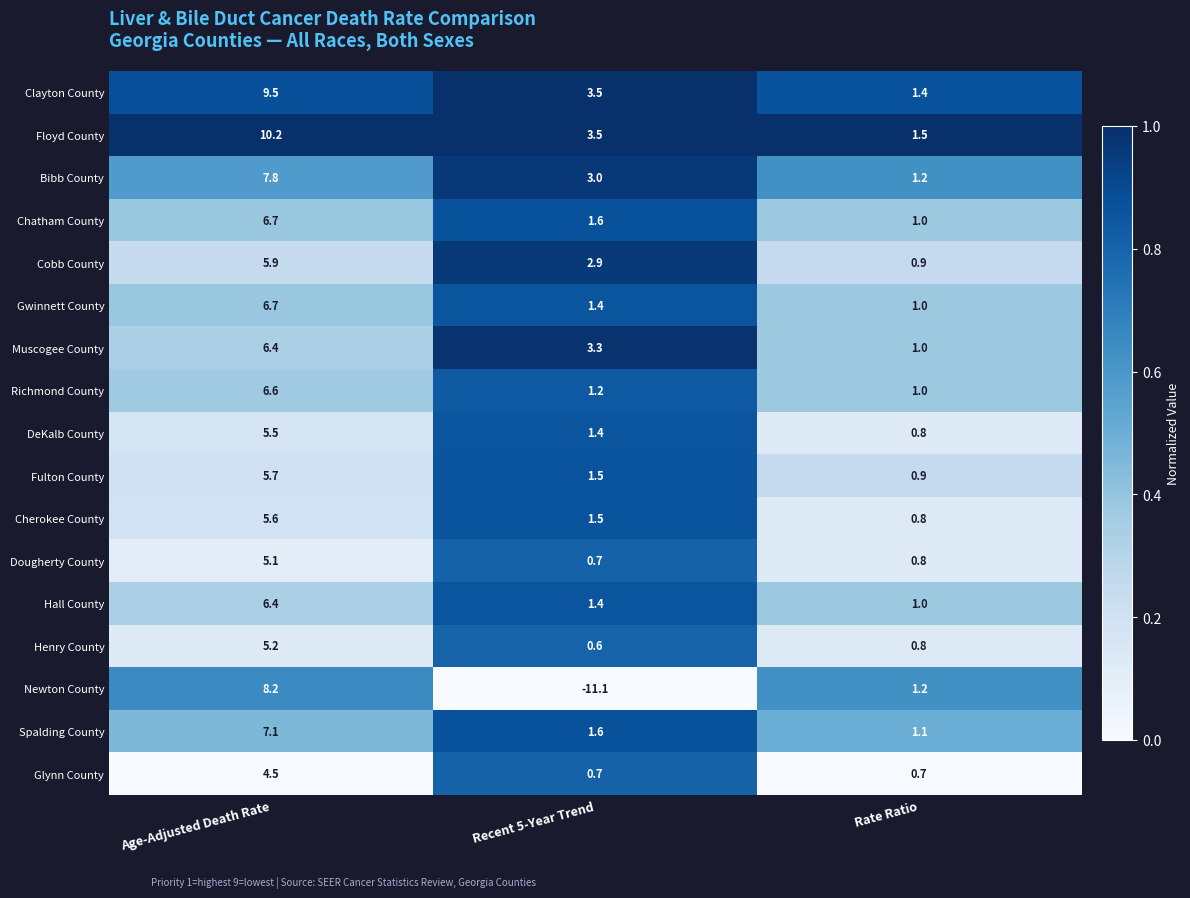

What is the difference between the maximum and minimum values in the Newton County series?

19.3